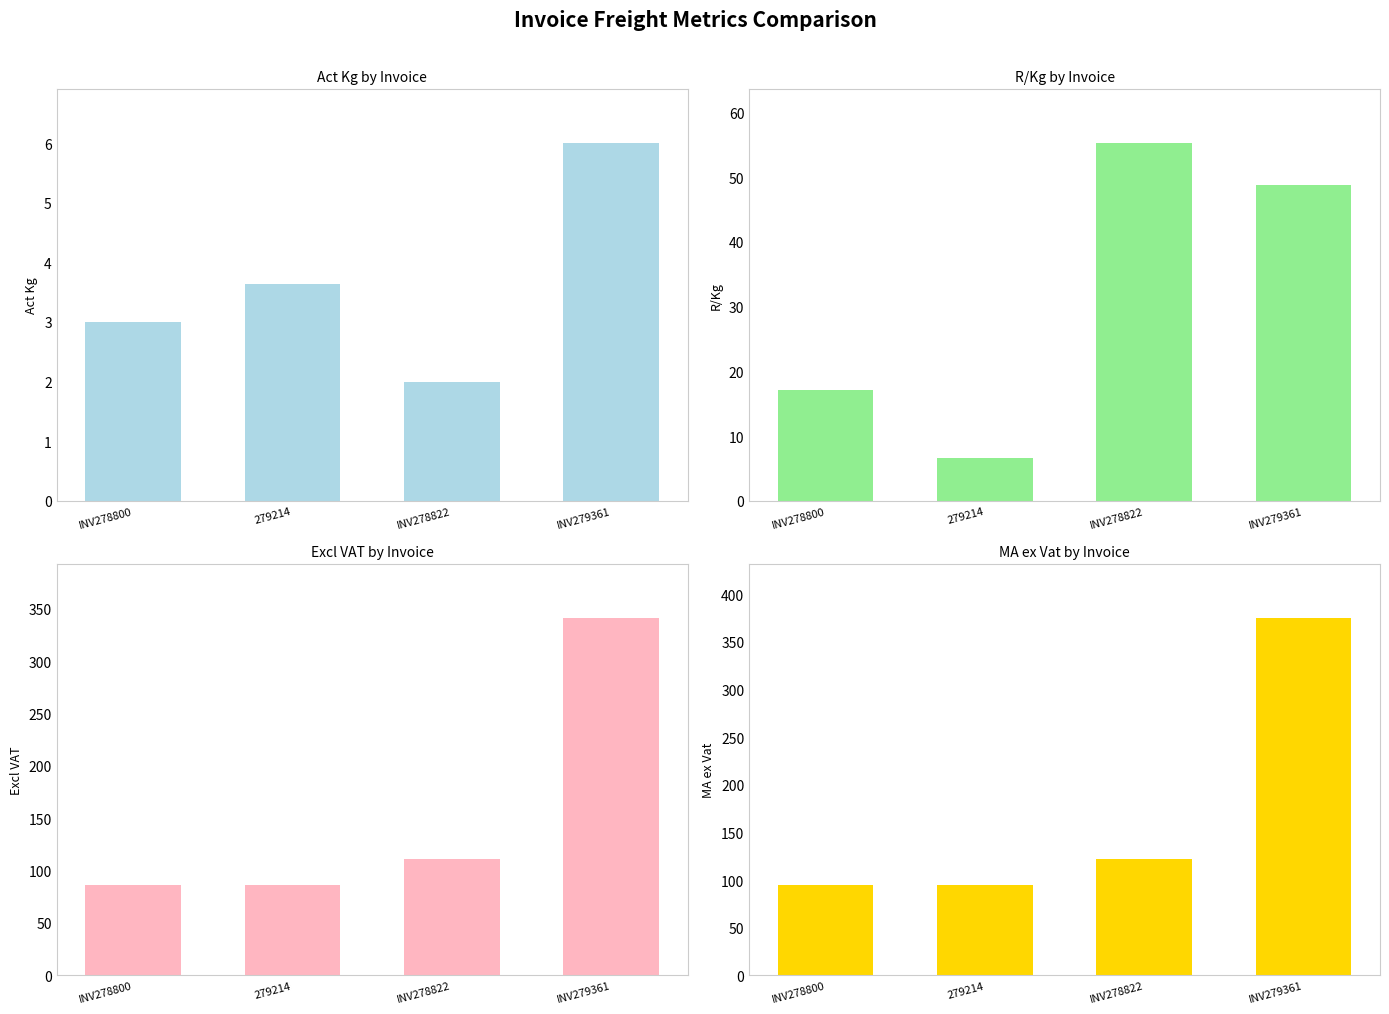

What position from the left is INV278822?

3